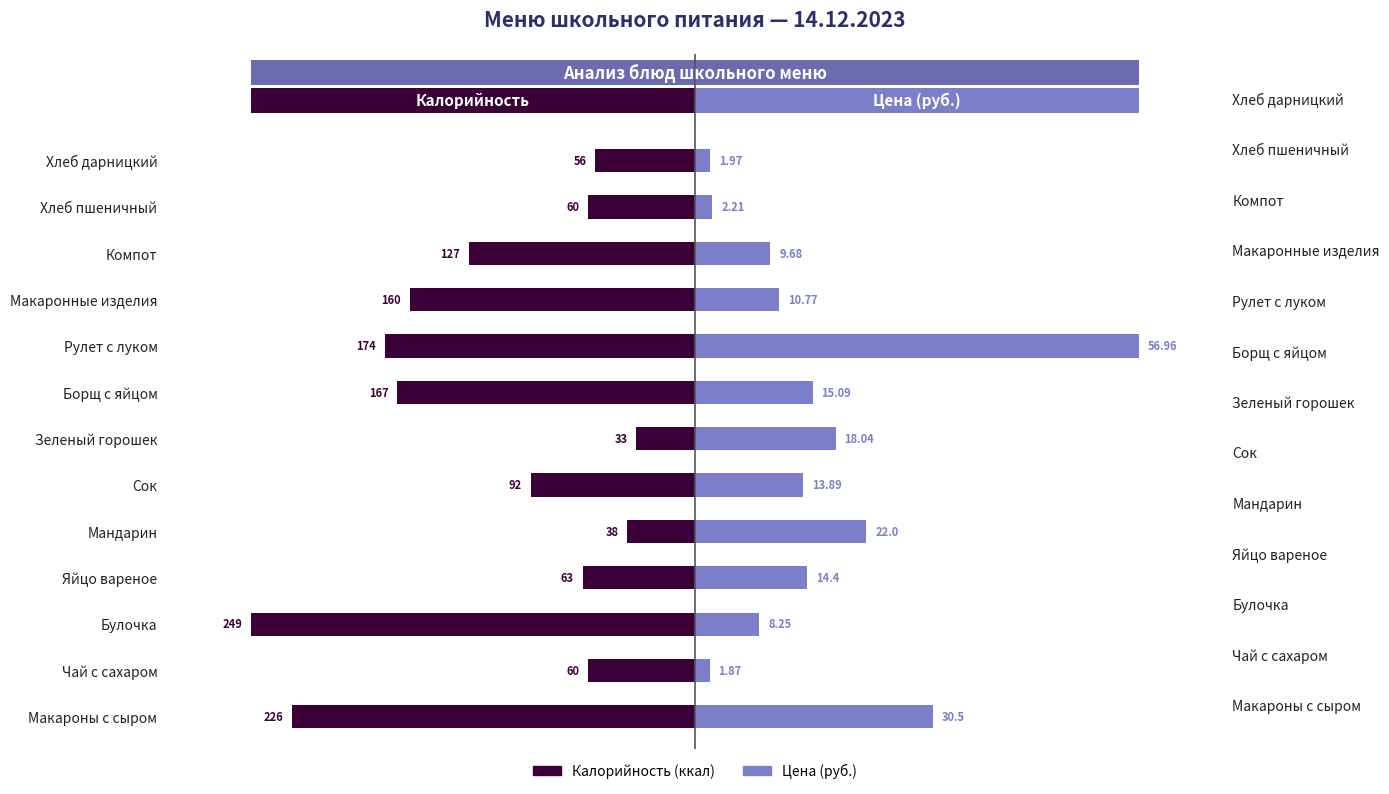

What are all the series names shown in the legend?

Калорийность, Цена (руб.)